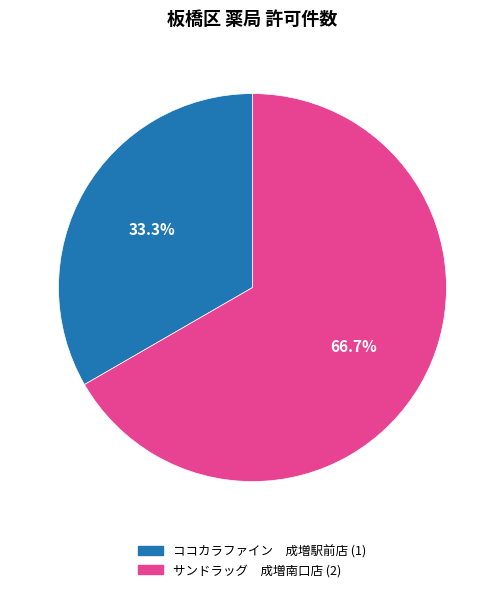

How much of the chart is everything except ココカラファイン 成増駅前店?

66.7%